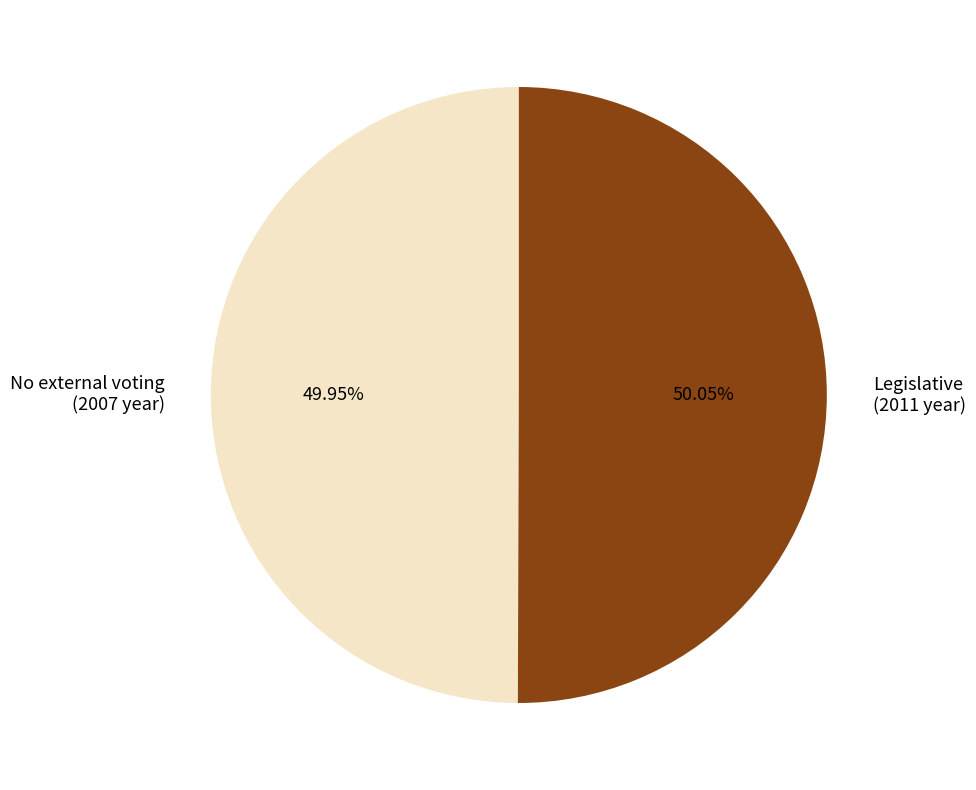

How many slices are in this pie chart?

2